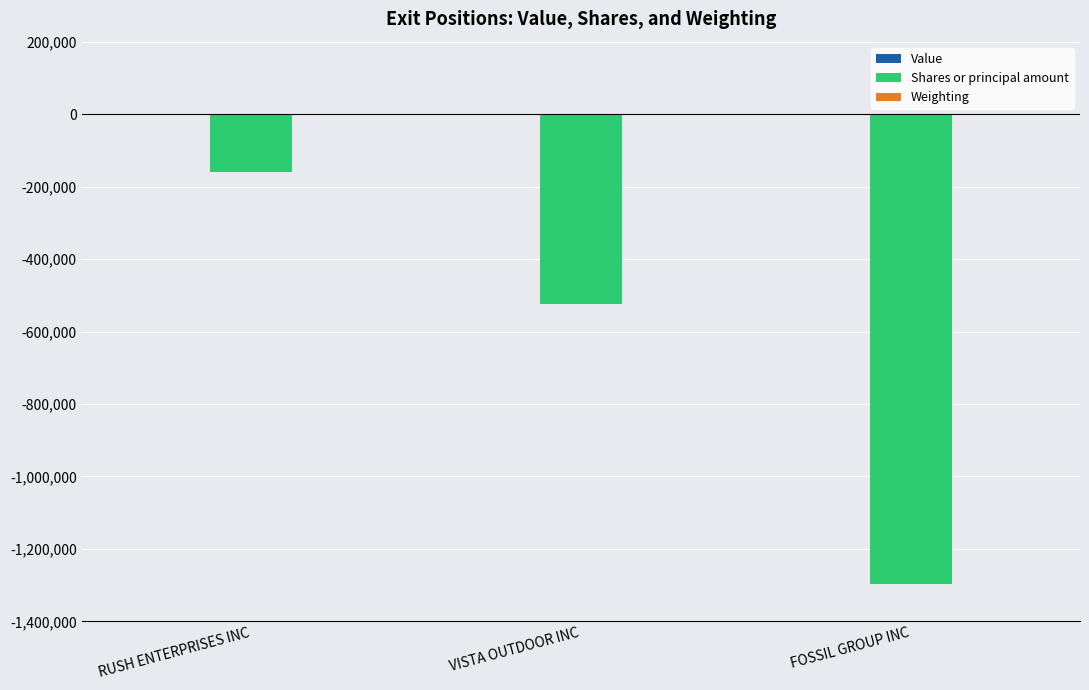

What is the total value across all series at VISTA OUTDOOR INC?

-524502.7